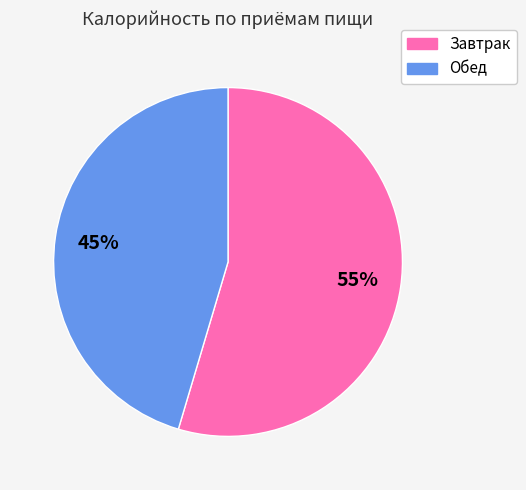

True or false: Обед accounts for 45% of the total.

True